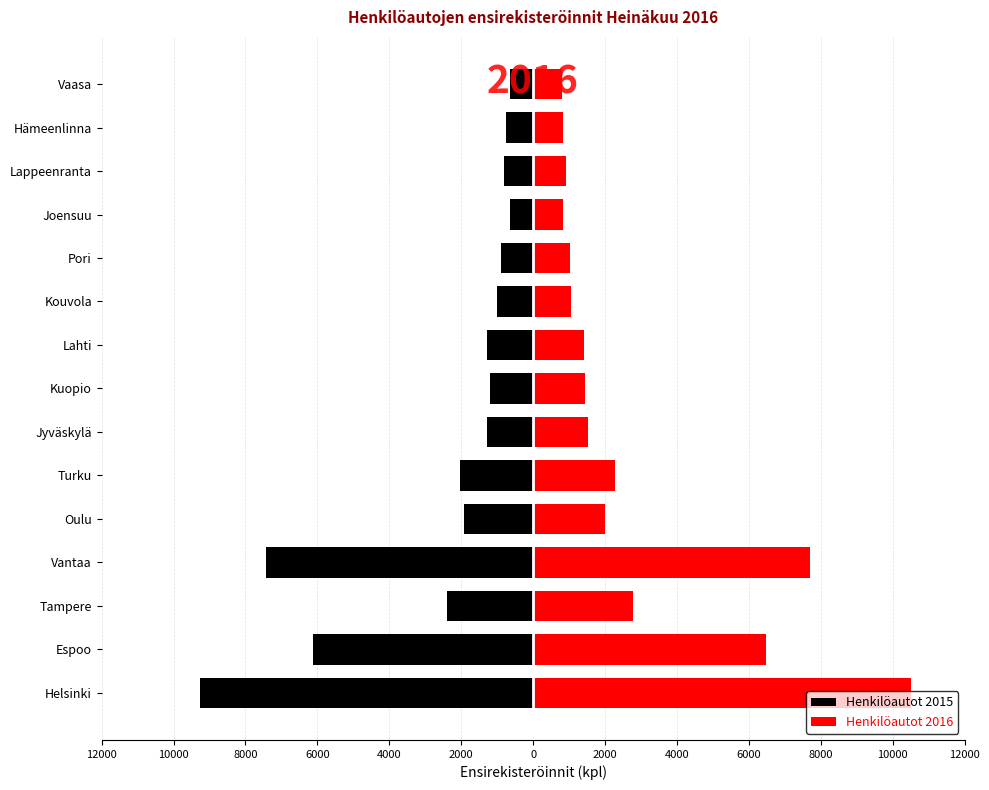

What is the sum of the Henkilöautot 2015 values at Kouvola and Joensuu?

-1650